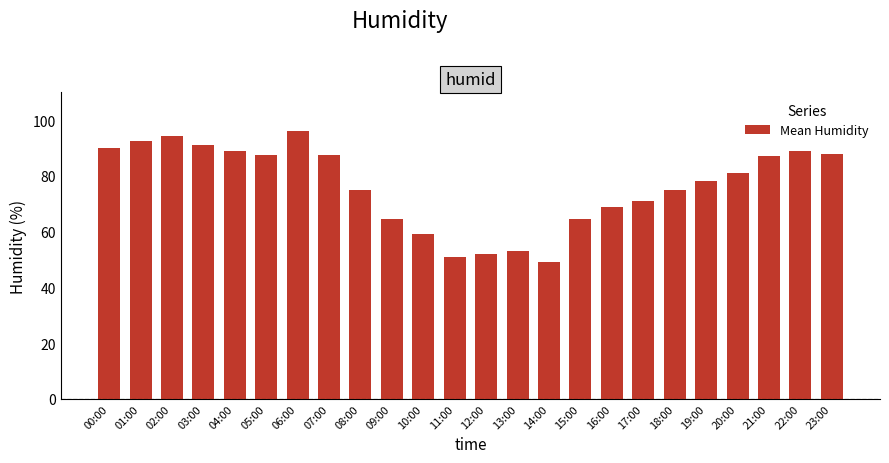

What is the value of the 5th bar from the left?

89.0